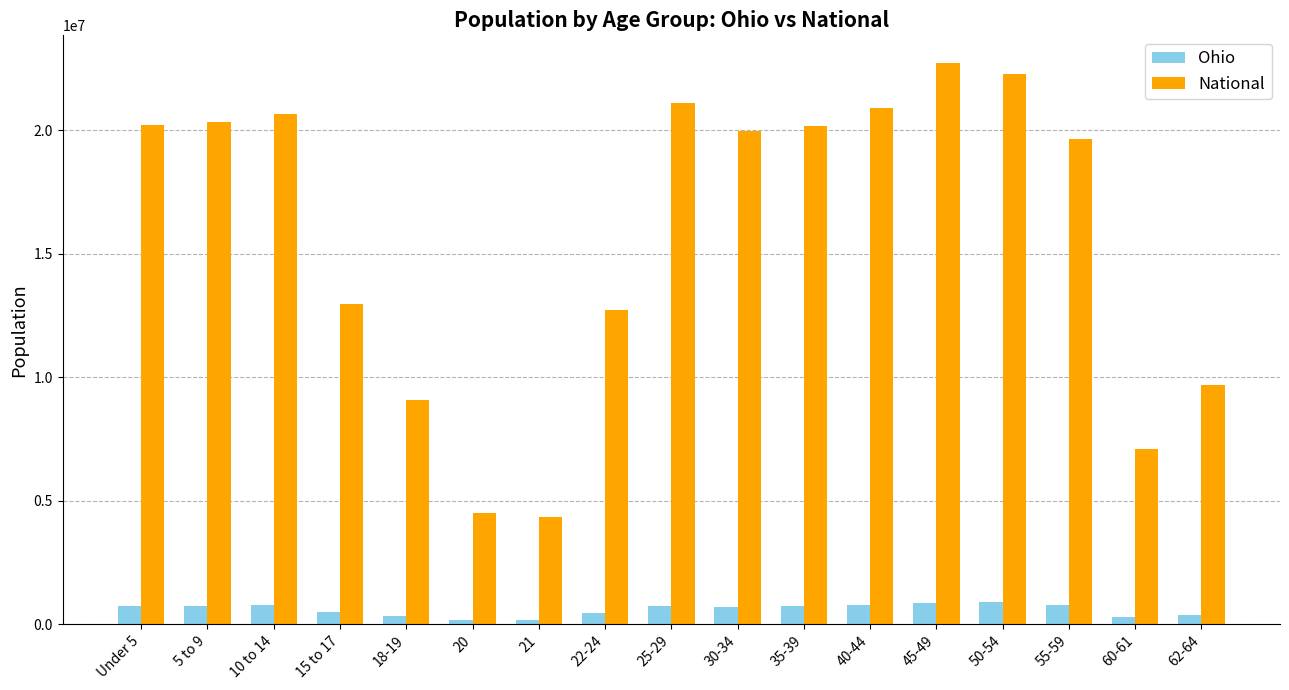

What are all the series names shown in the legend?

Ohio, National